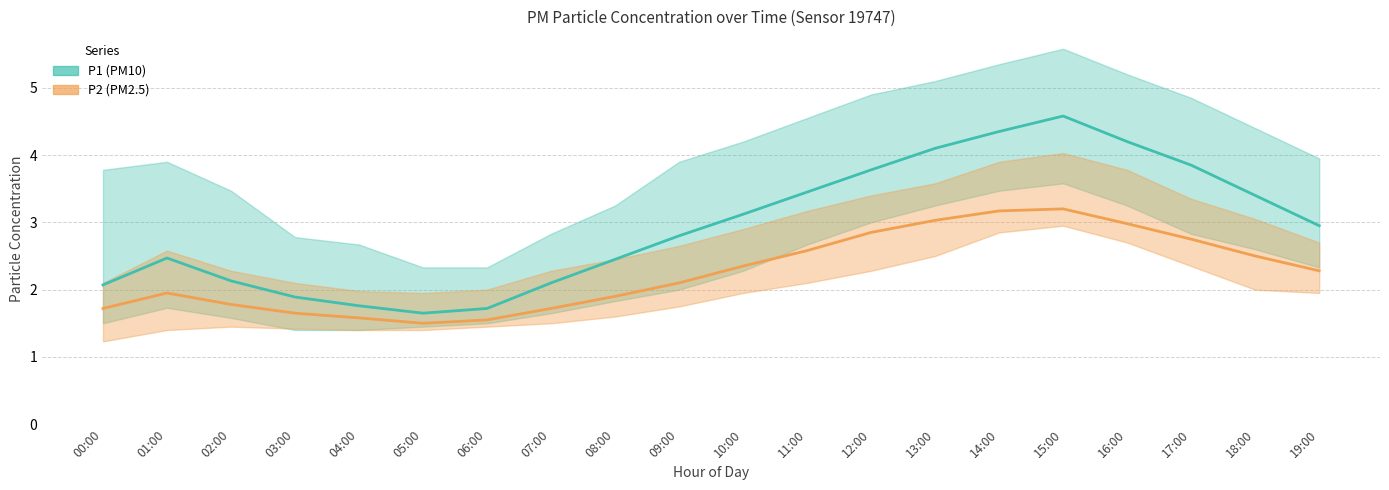

Which category has the highest value in the P2_lo series?

15:00